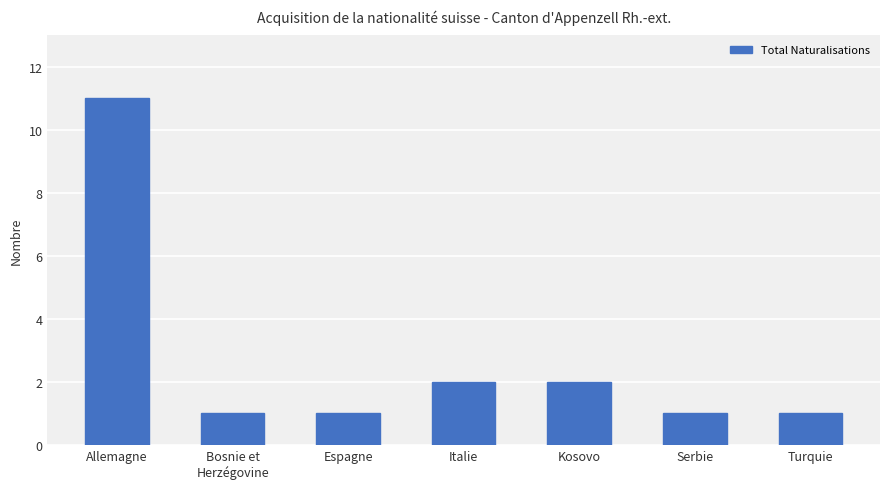

What is the sum of all values?

19